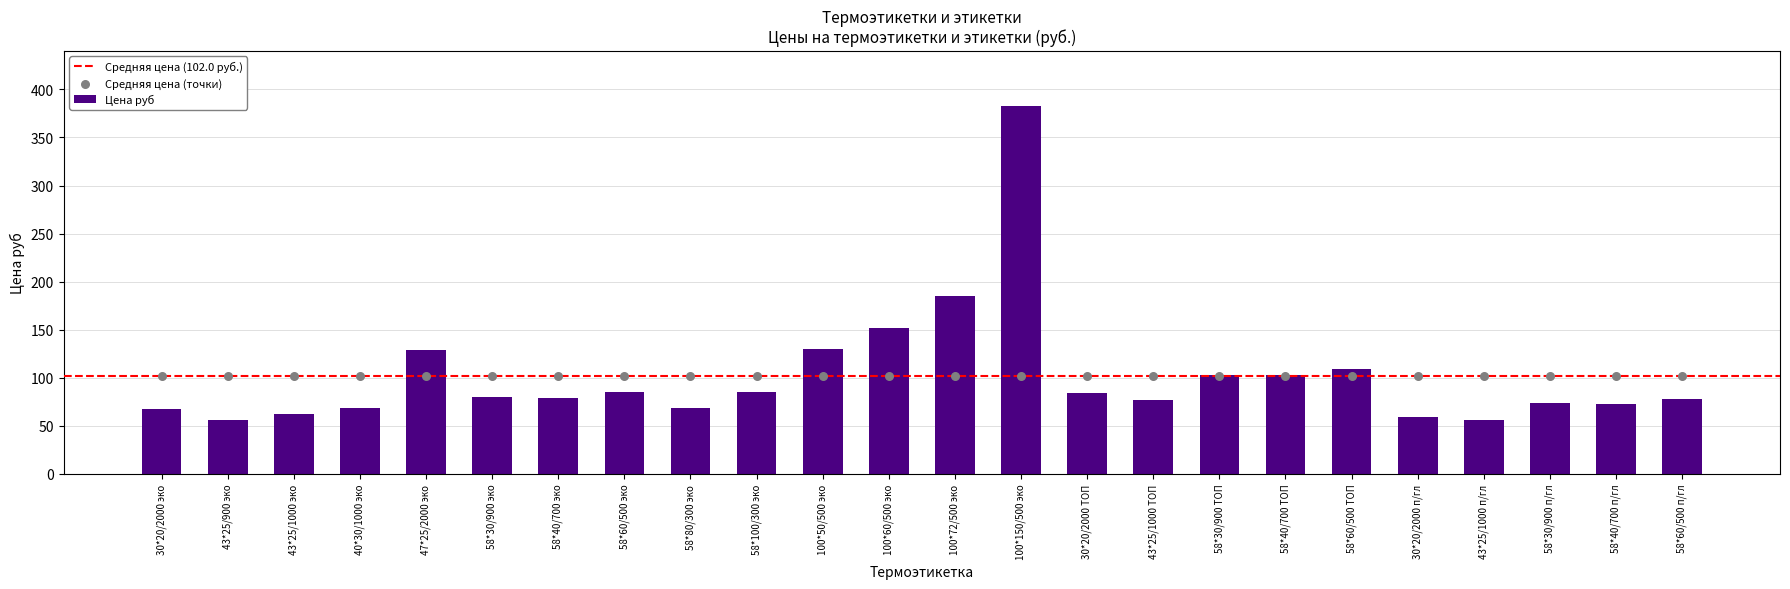

What is the change in value from 100*72/500 эко to 43*25/1000 п/гл?

-129.7